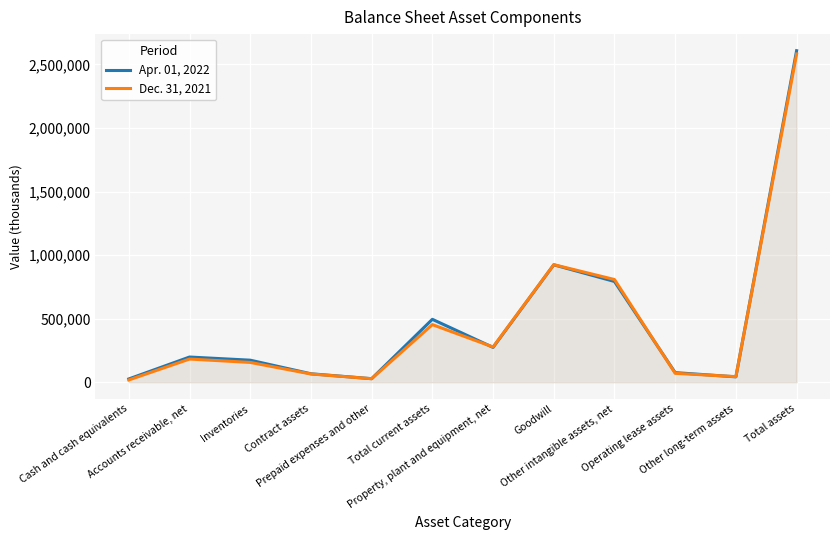

What position from the right is Goodwill?

5